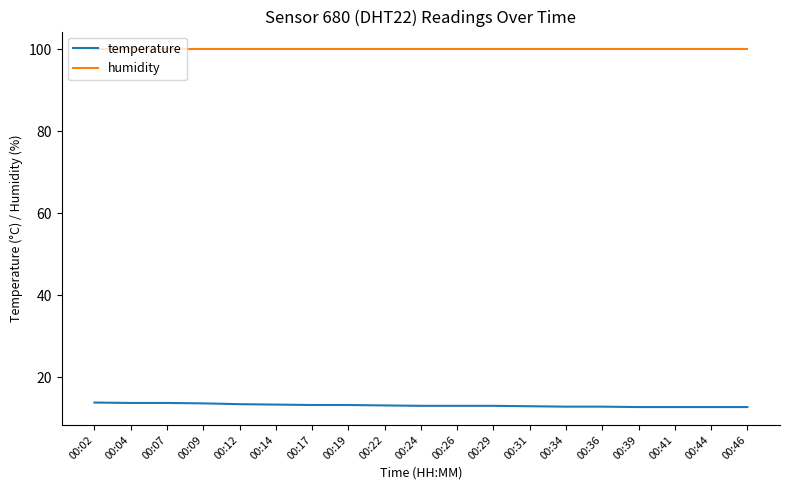

What is the total value across all series at 00:09?

113.6